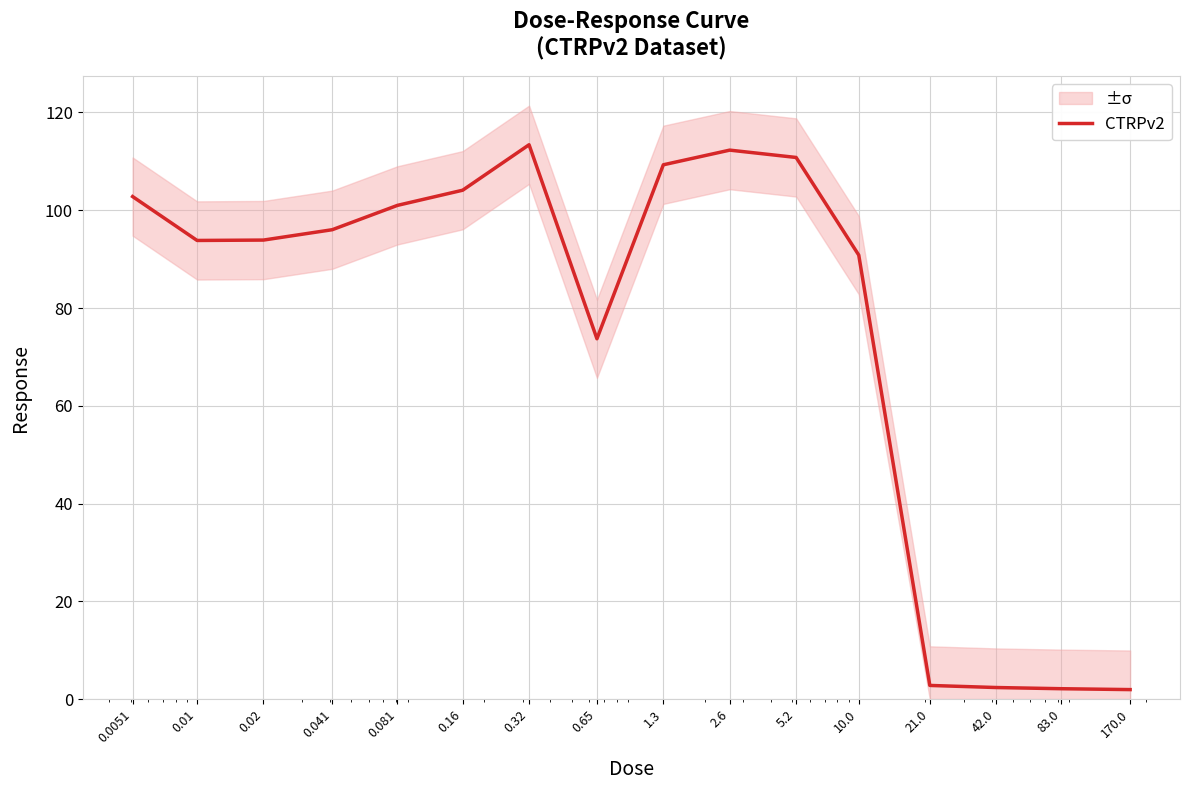

Reading right to left, transcribe all the data shown in this chart.

170.0=1.9	83.0=2.1	42.0=2.4	21.0=2.8	10.0=90.8	5.2=110.8	2.6=112.3	1.3=109.3	0.65=73.7	0.32=113.4	0.16=104.1	0.081=101.0	0.041=96.0	0.02=93.9	0.01=93.8	0.0051=102.8